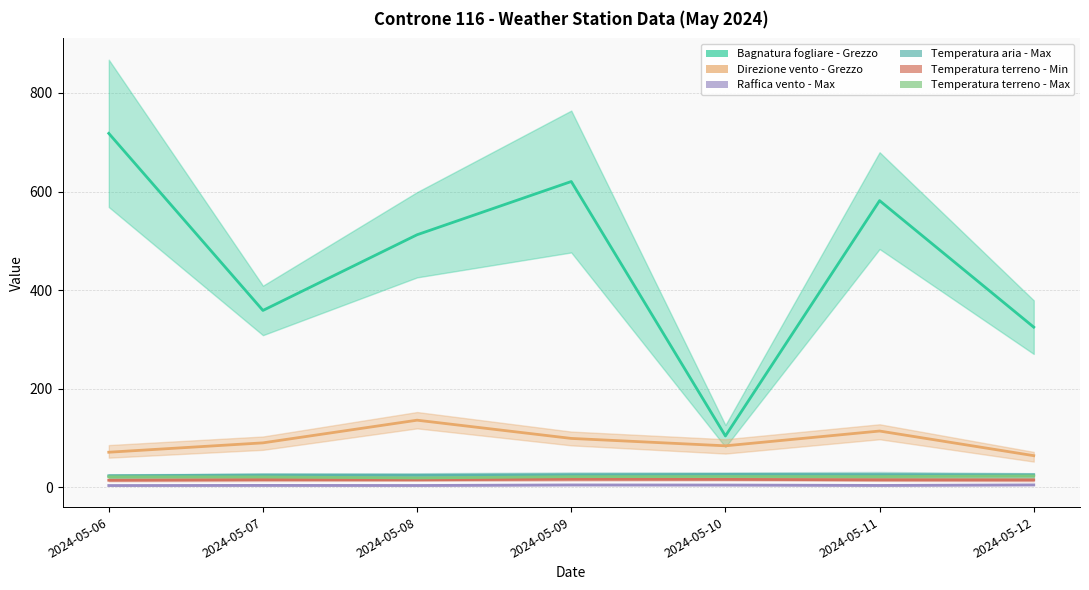

List the labels in order of Temperatura terreno - Max value, smallest first.

2024-05-08, 2024-05-07, 2024-05-06, 2024-05-09, 2024-05-11, 2024-05-10, 2024-05-12